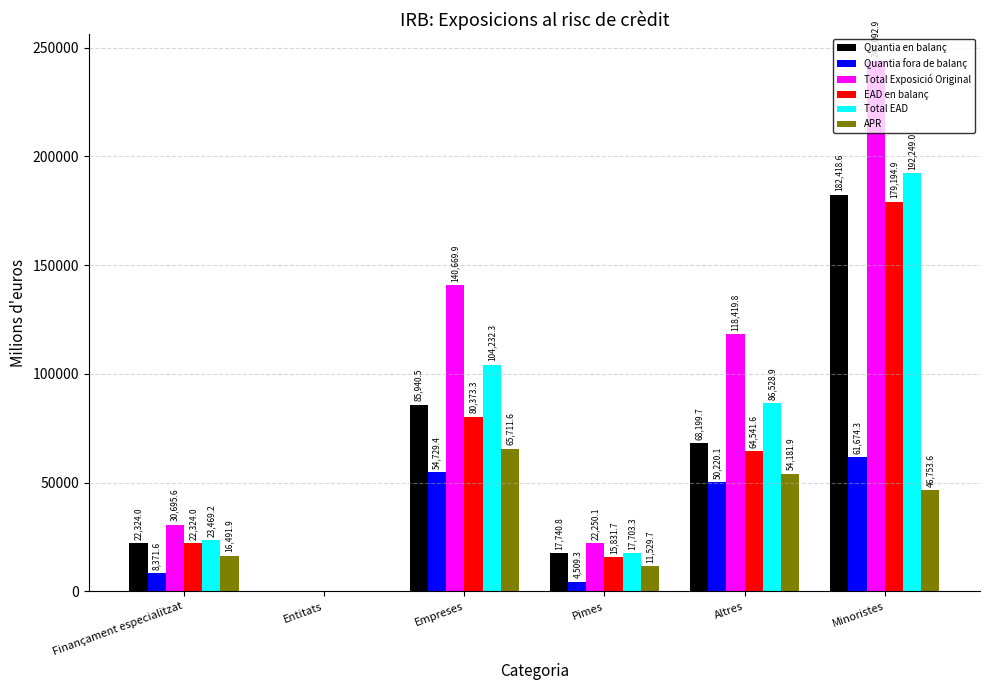

What is the sum of all EAD en balanç values?

362265.5